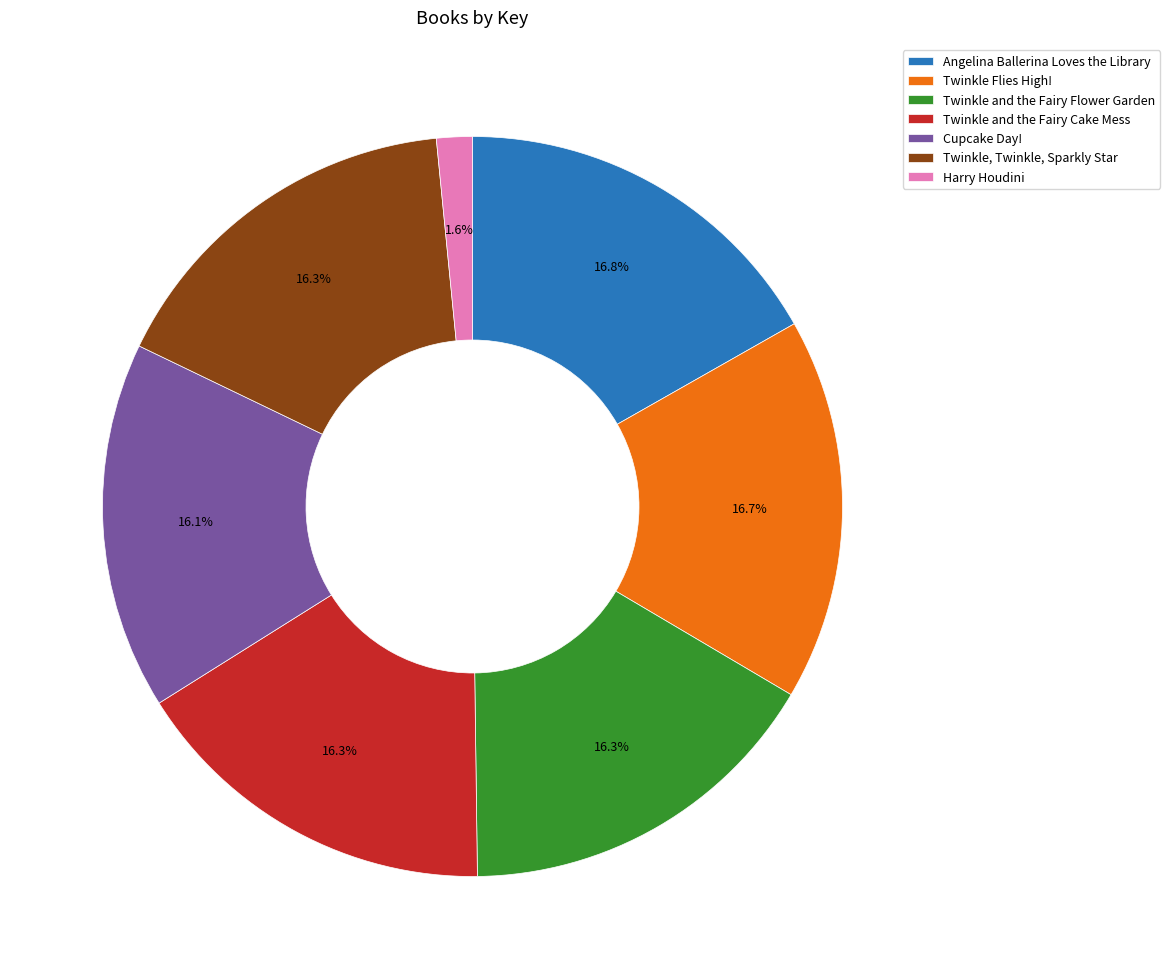

True or false: Twinkle, Twinkle, Sparkly Star accounts for 16% of the total.

True